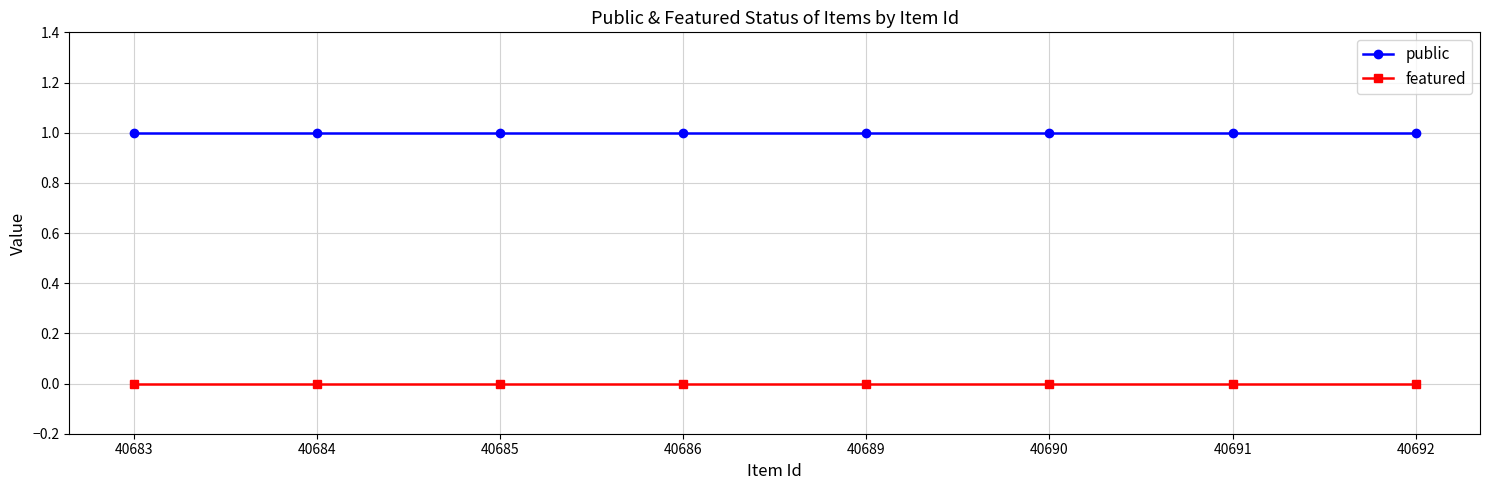

True or false: public and featured cross at least once.

False